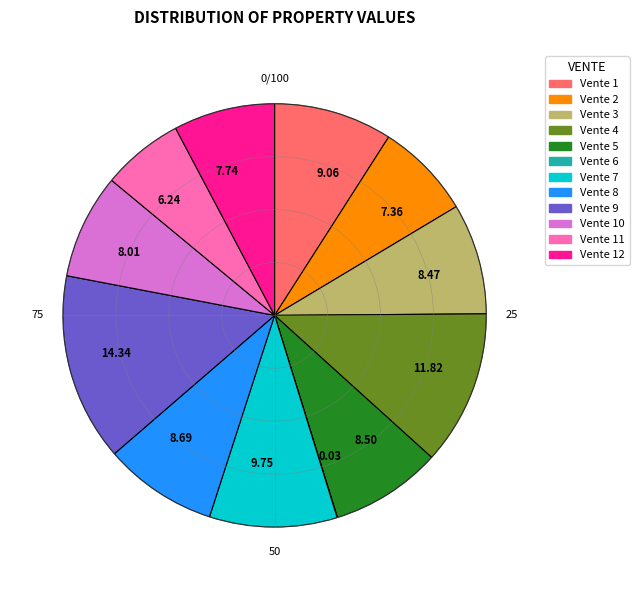

Combined, do 14.34 and 7.36 account for over 50%?

No